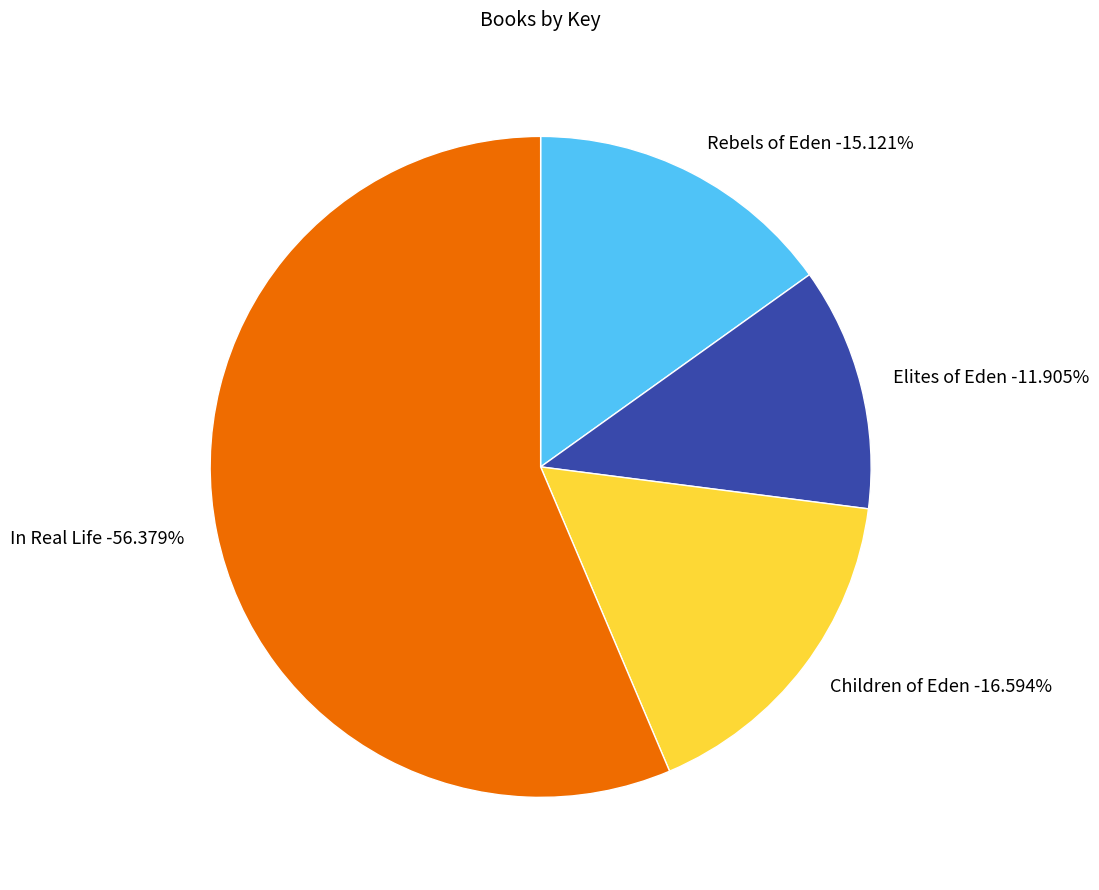

Does any single category account for the majority?

Yes